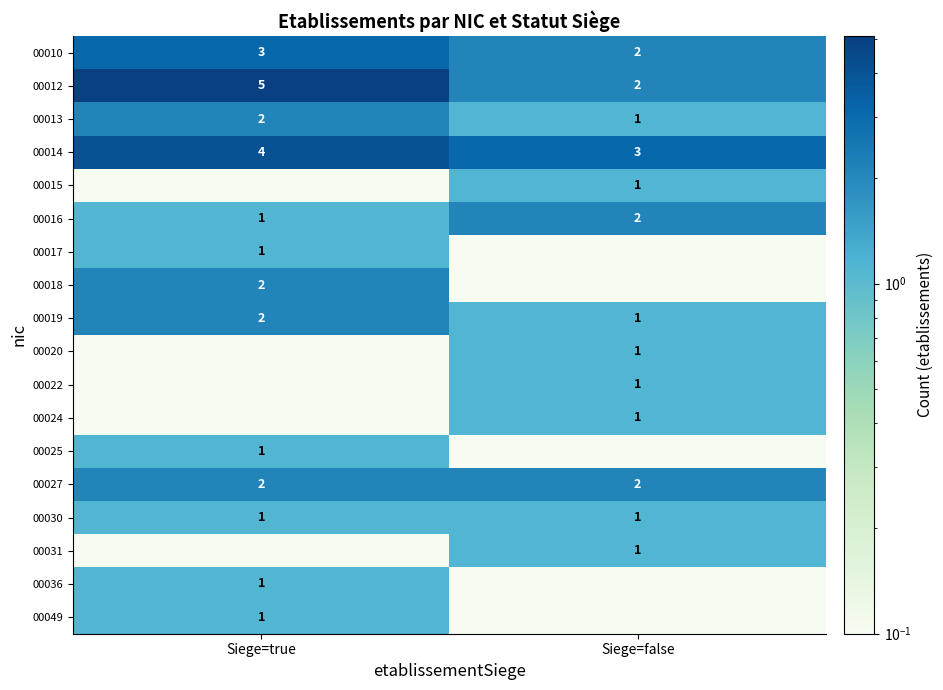

How many values in the 00013 series are below 2?

1